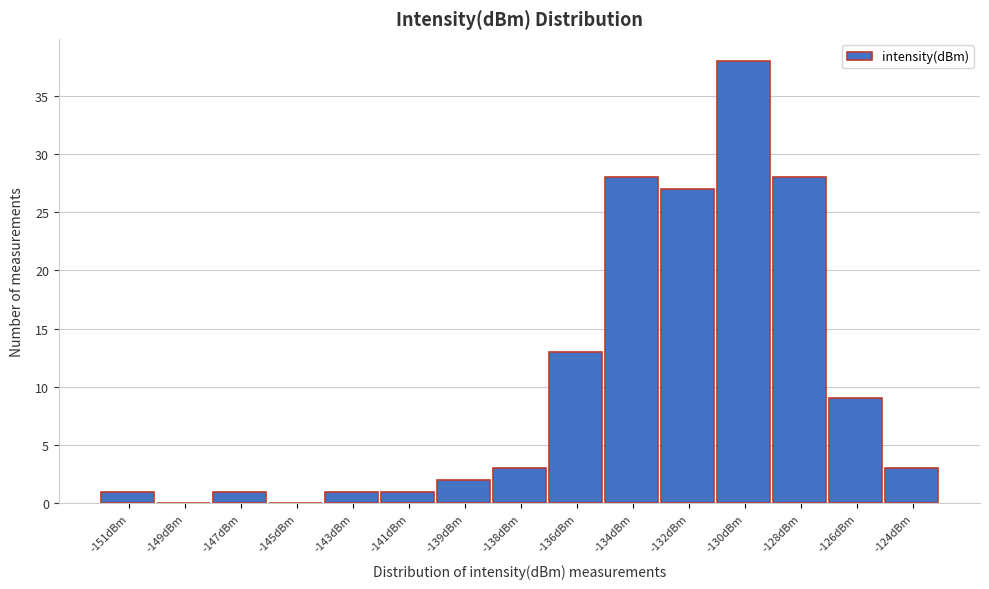

Reading left to right, transcribe all the data shown in this chart.

-151dBm=1	-149dBm=0	-147dBm=1	-145dBm=0	-143dBm=1	-141dBm=1	-139dBm=2	-138dBm=3	-136dBm=13	-134dBm=28	-132dBm=27	-130dBm=38	-128dBm=28	-126dBm=9	-124dBm=3